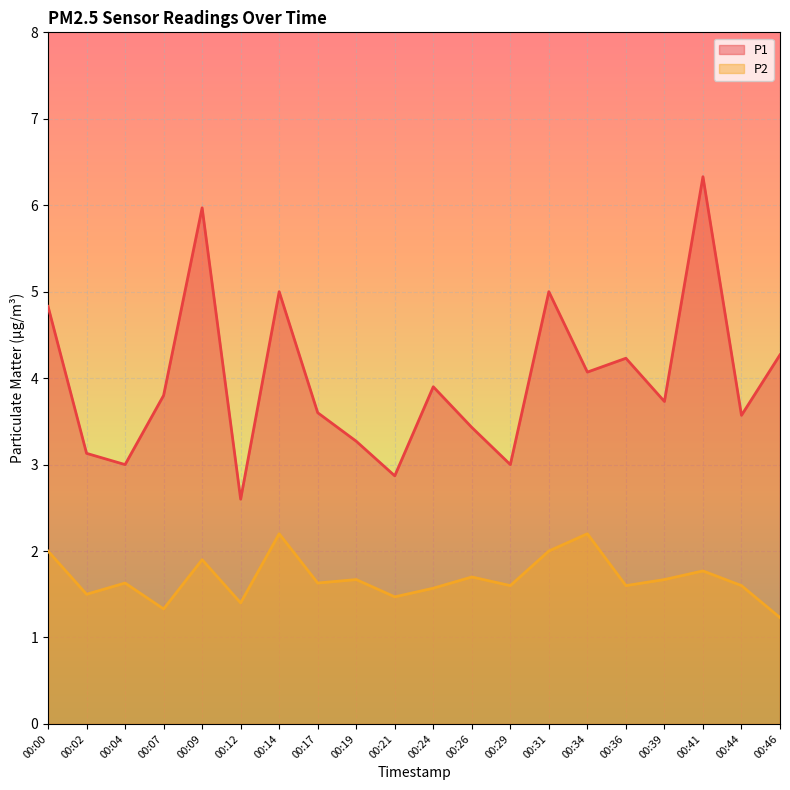

Reading right to left, list all the values displayed in this chart.

P1: 4.3	3.6	6.3	3.7	4.2	4.1	5.0	3.0	3.4	3.9	2.9	3.3	3.6	5.0	2.6	6.0	3.8	3.0	3.1	4.8
P2: 1.2	1.6	1.8	1.7	1.6	2.2	2.0	1.6	1.7	1.6	1.5	1.7	1.6	2.2	1.4	1.9	1.3	1.6	1.5	2.0